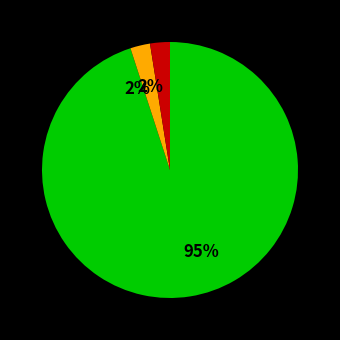

To the nearest percent, what is the average slice percentage?

33%